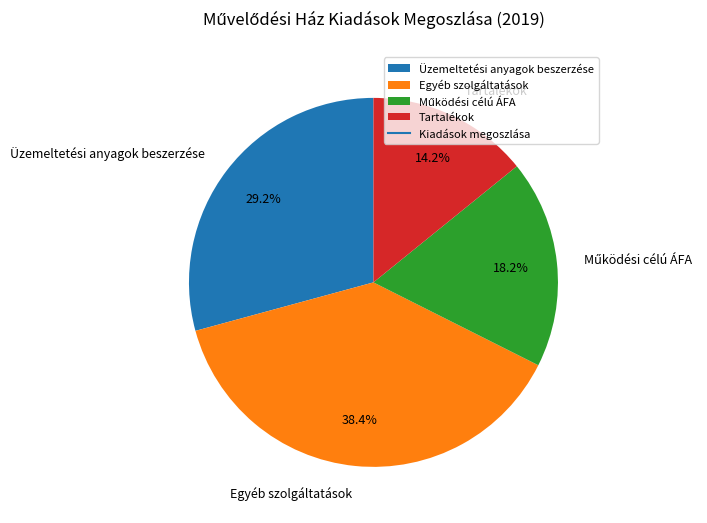

How much of the chart is everything except Üzemeltetési anyagok beszerzése?

70.8%